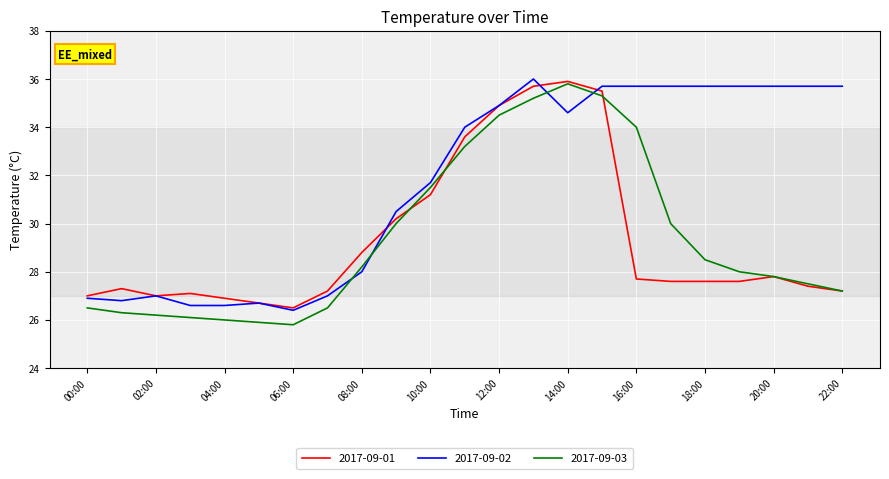

Which series has the largest total across all categories?

2017-09-02